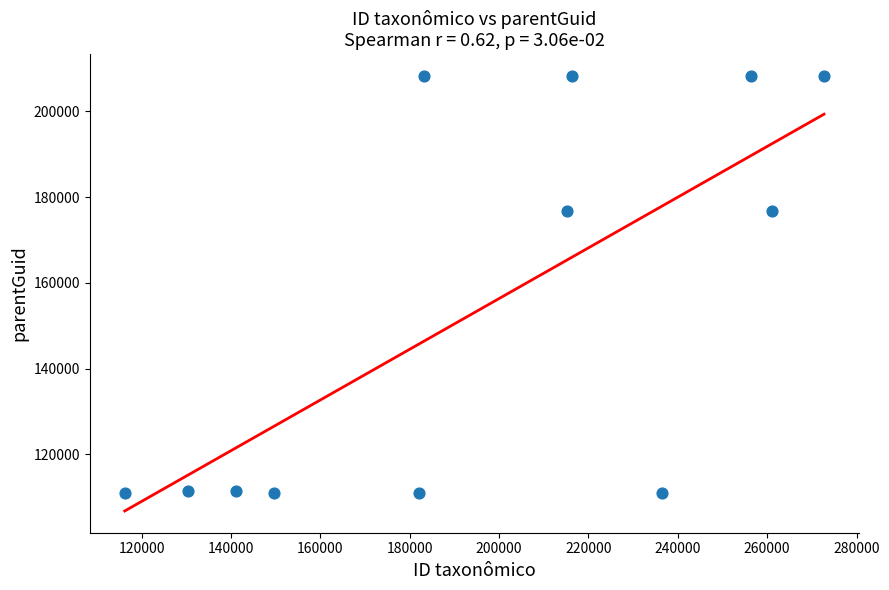

What is the range of Y values (max minus min)?

97228